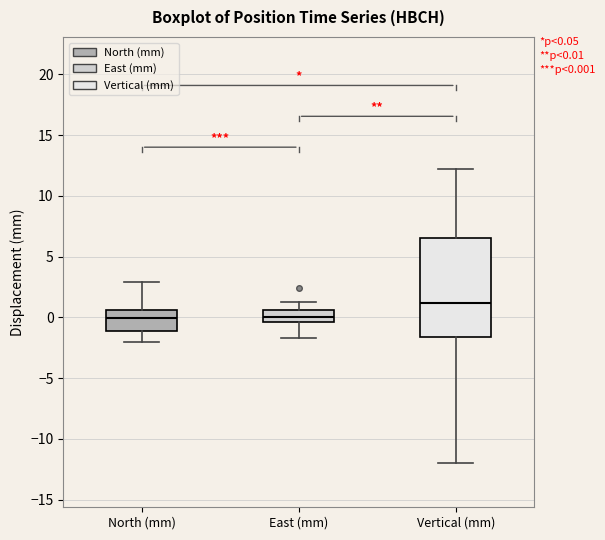

Comparing the boxes themselves (not the whiskers), which one is the tallest?

Vertical (mm)